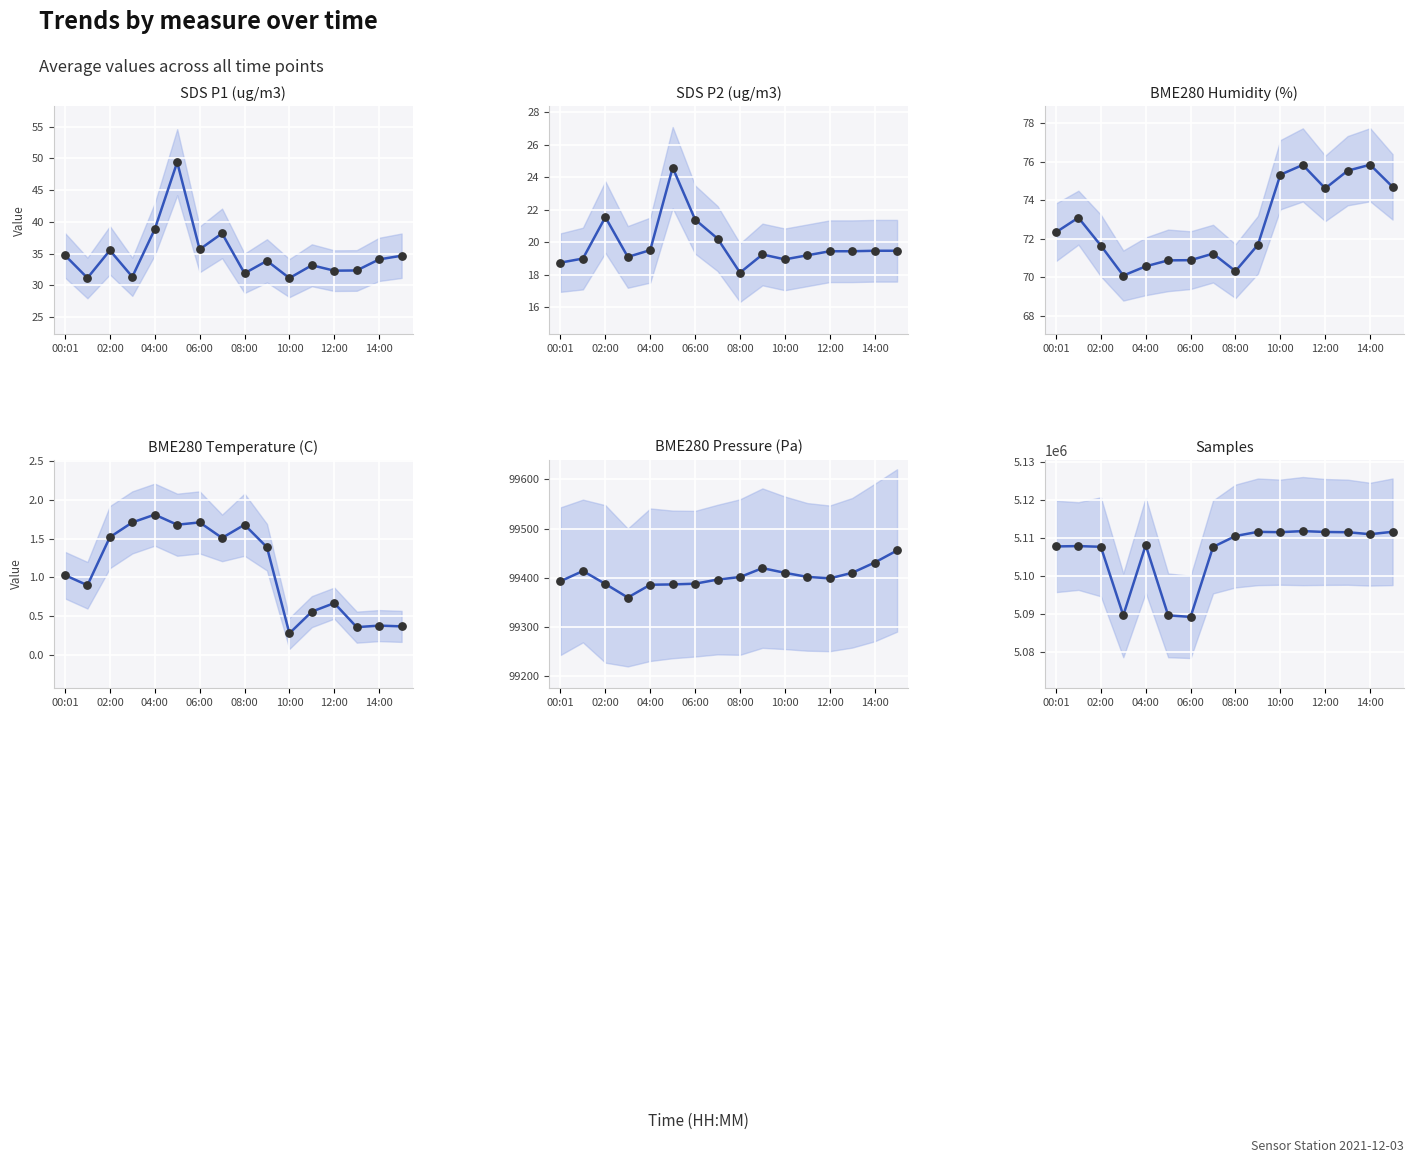

At how many categories does at least one series exceed 230694?

16